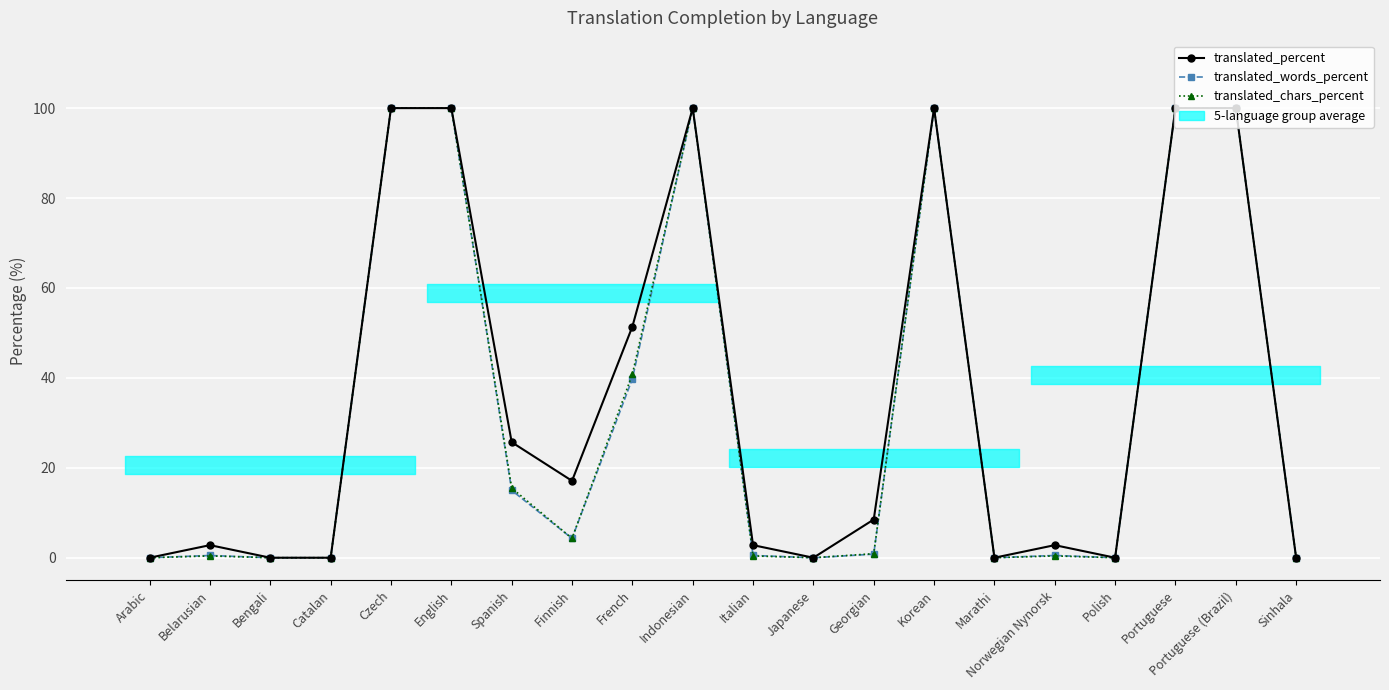

What is the difference between the translated_percent values at Finnish and English?

82.9